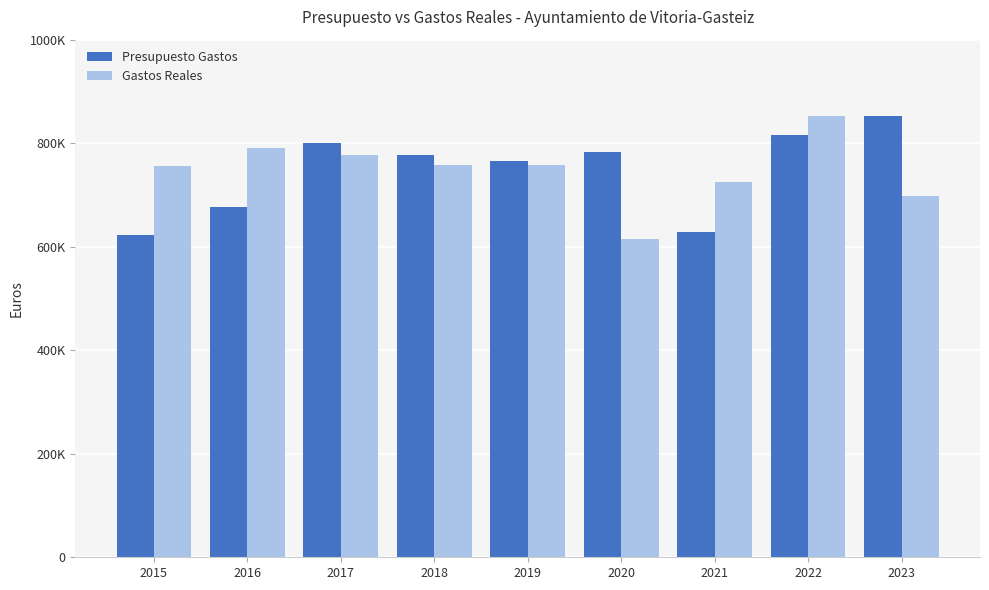

At how many categories does at least one series exceed 835877?

2